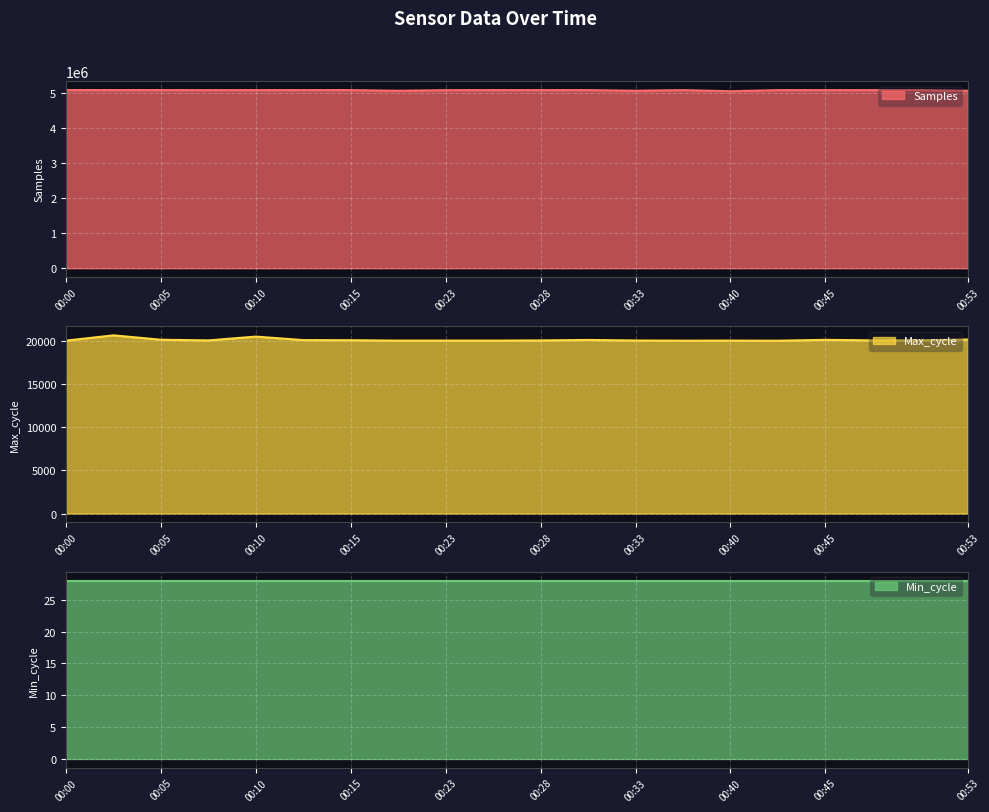

The value of Samples at 00:23 is 7574894. True or false?

False